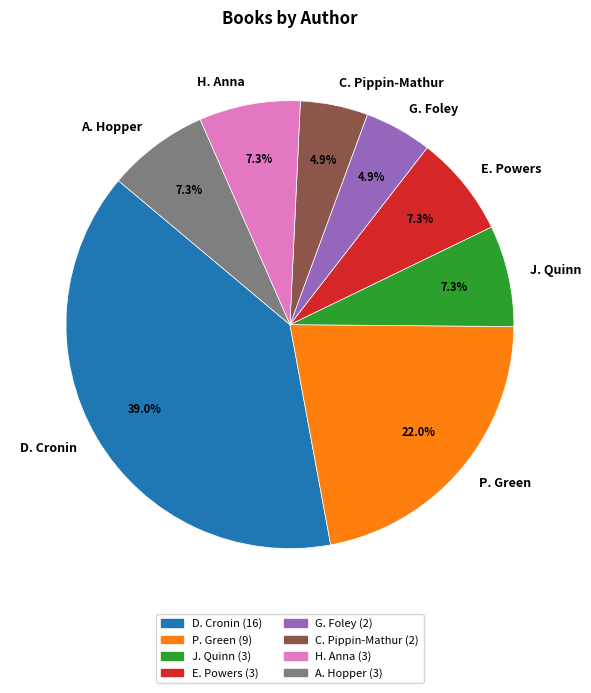

Approximately how many times larger is the value at J. Quinn compared to G. Foley?

1.5